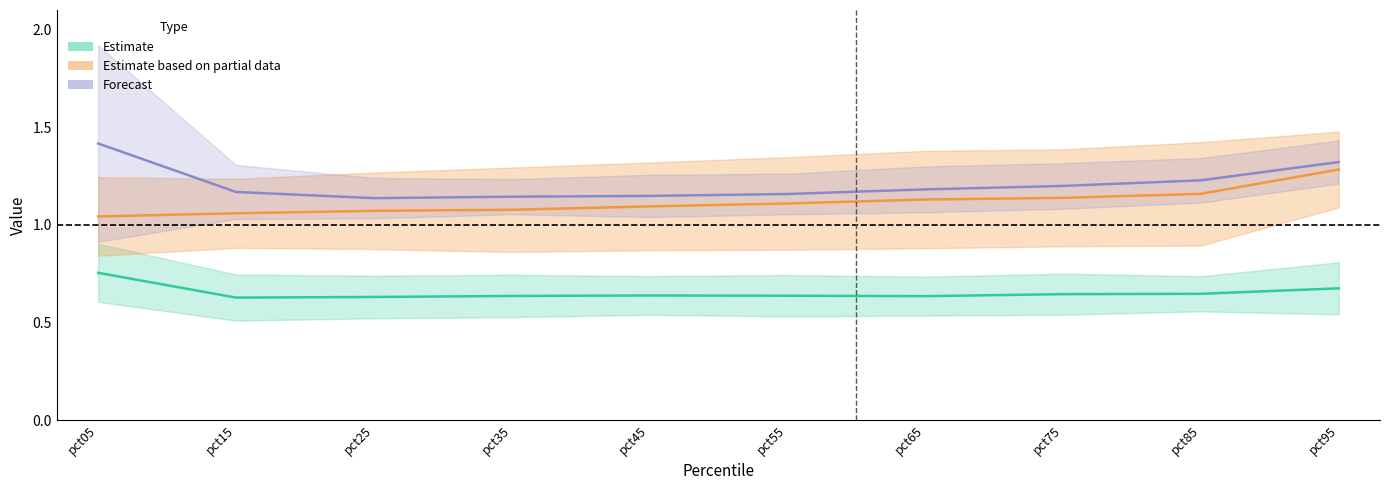

At which category is the sum across all series the highest?

pct95